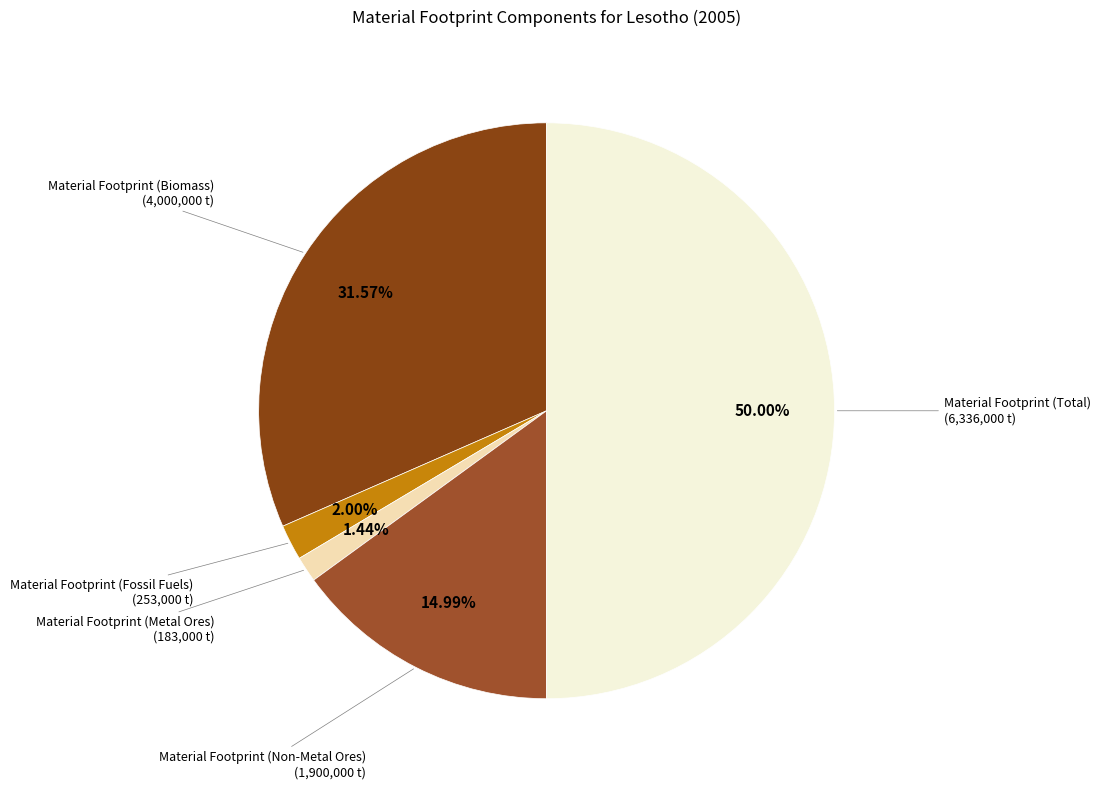

Is it true that Material Footprint (Metal Ores) is 11% of the pie?

False